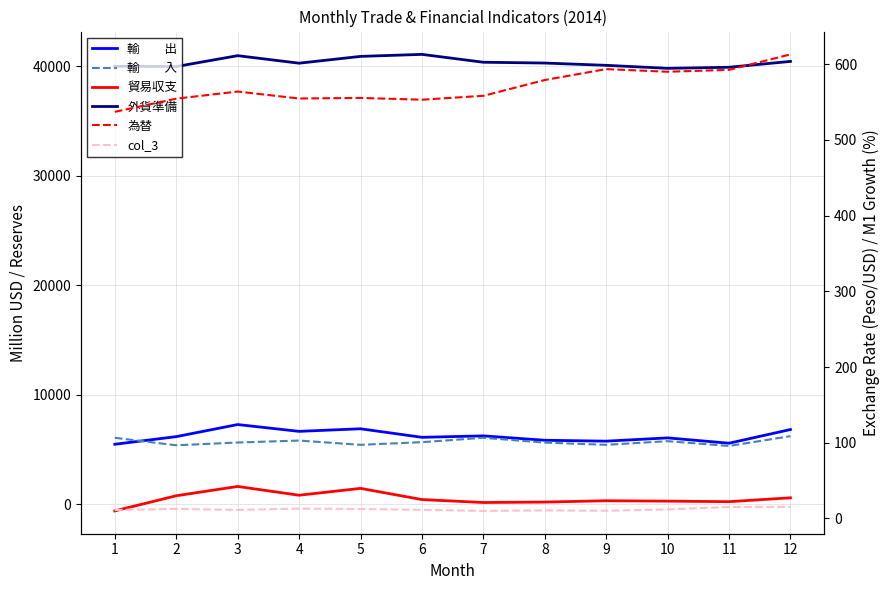

Which series changed the most between 2 and 3?

輸　　出